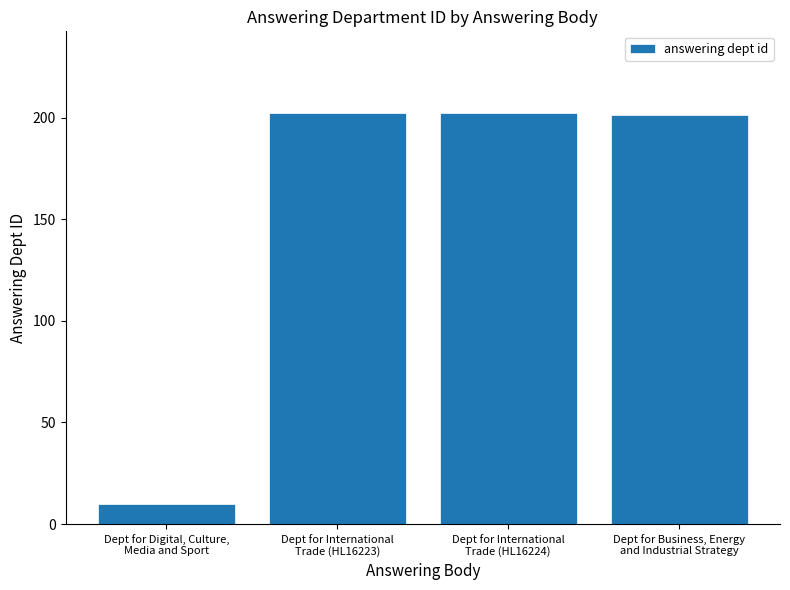

What is the approximate value at Dept for International
Trade (HL16223), to the nearest 5?

200